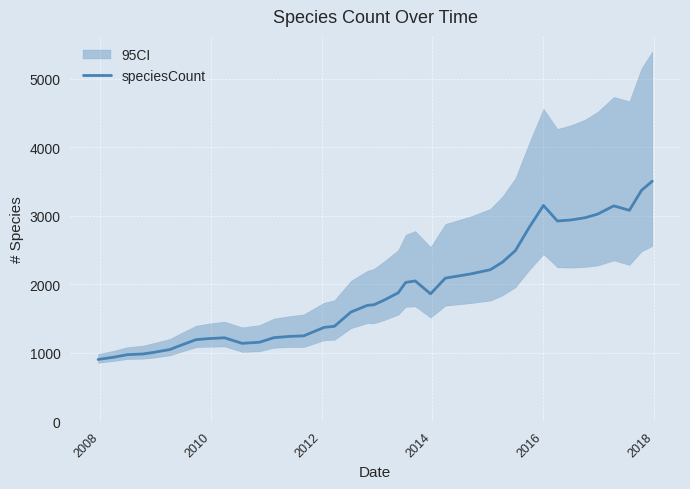

What is the sum of all values?

76197